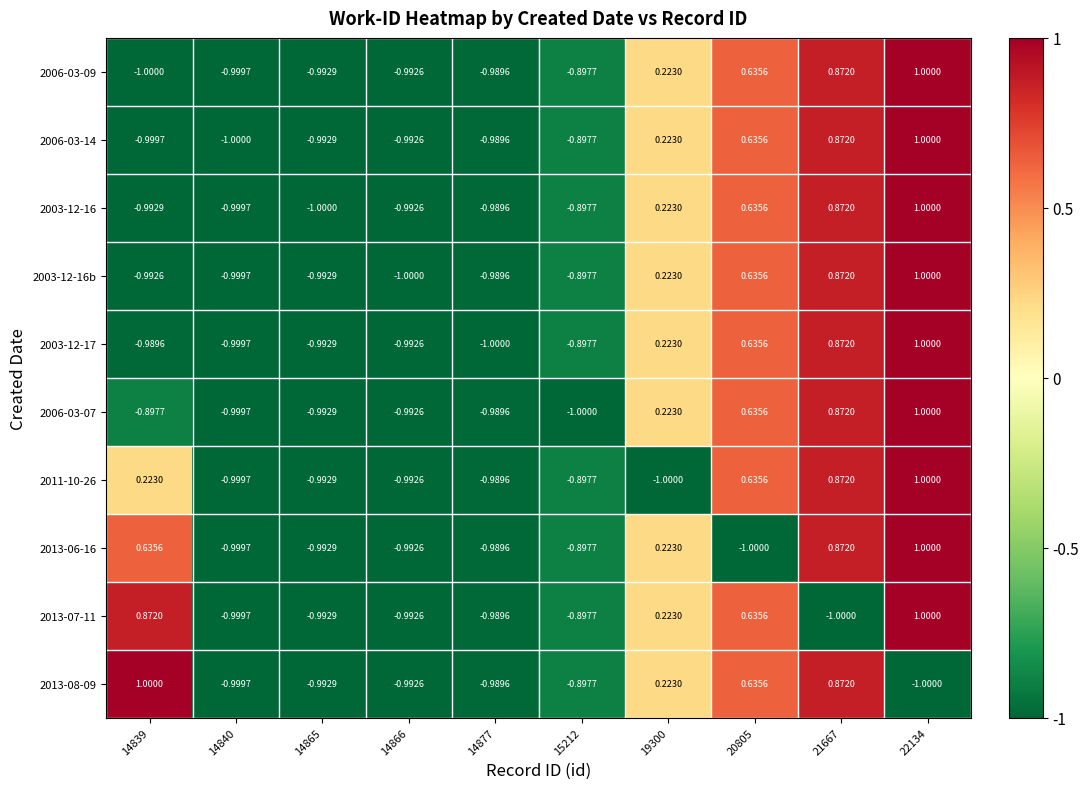

Is the value of 2006-03-14 at 14866 greater than the value of 2013-06-16 at 14865?

Yes